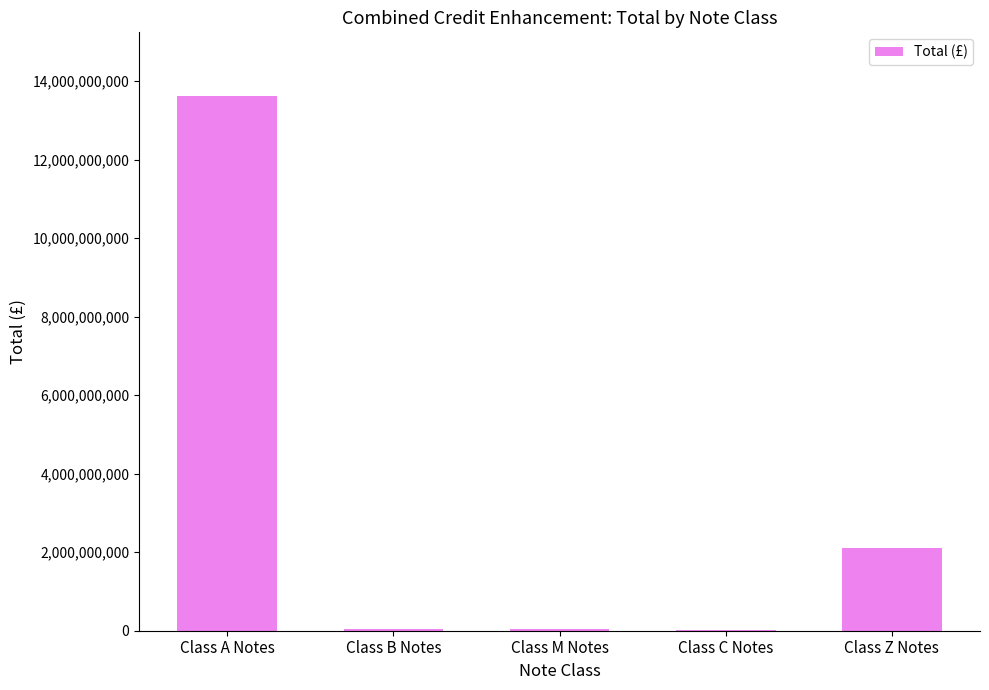

What is the difference between the values at Class A Notes and Class B Notes?

13569907258.5